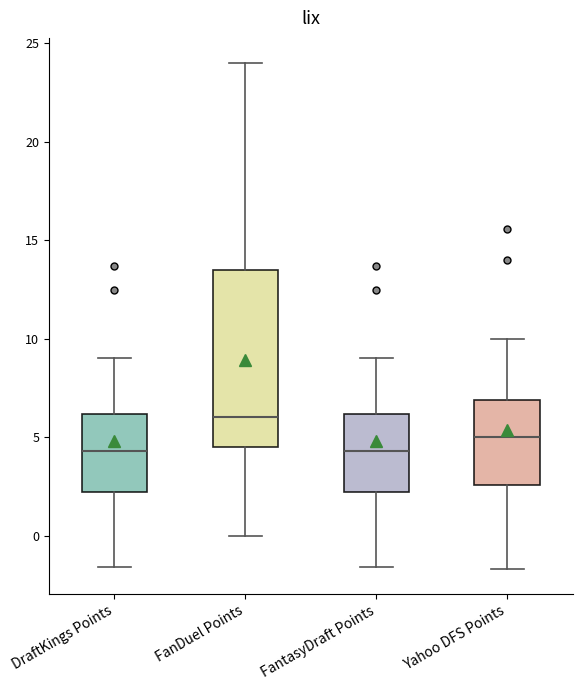

Which box is the tallest, from its lower edge to its upper edge?

FanDuel Points